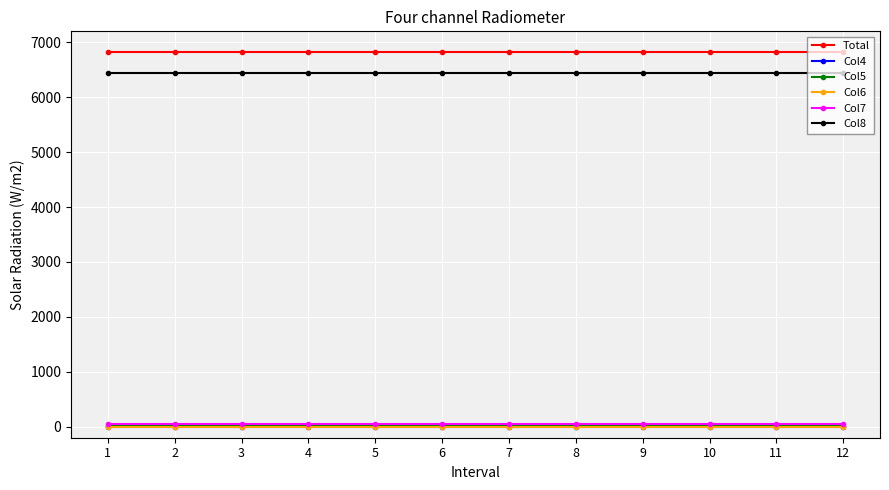

What is the spread (max minus min) of values at 1?

6816.5